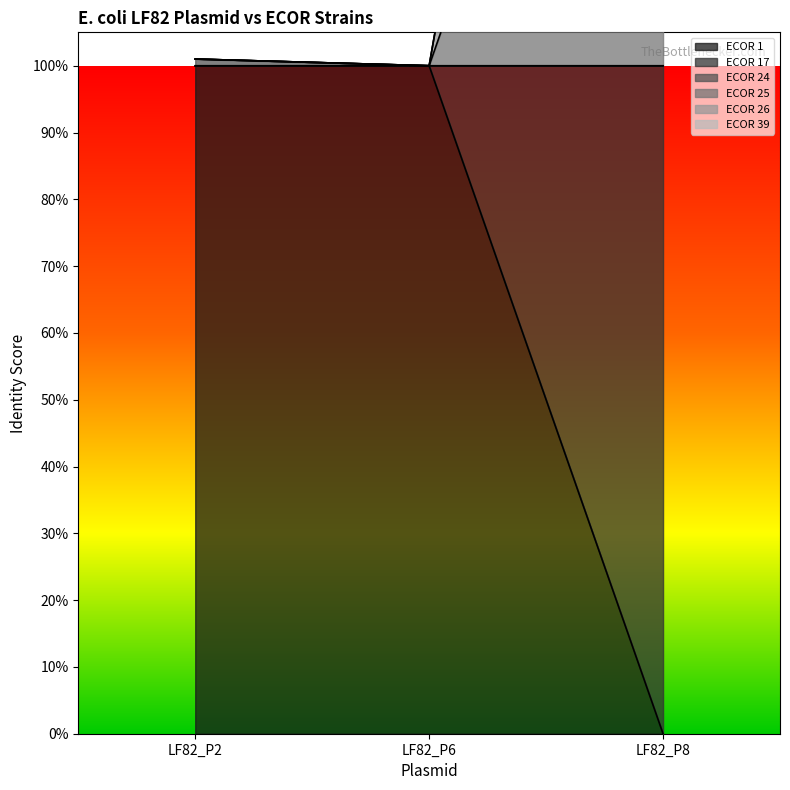

What is the value of the ECOR 24 point at the 1st from the left?

1.0